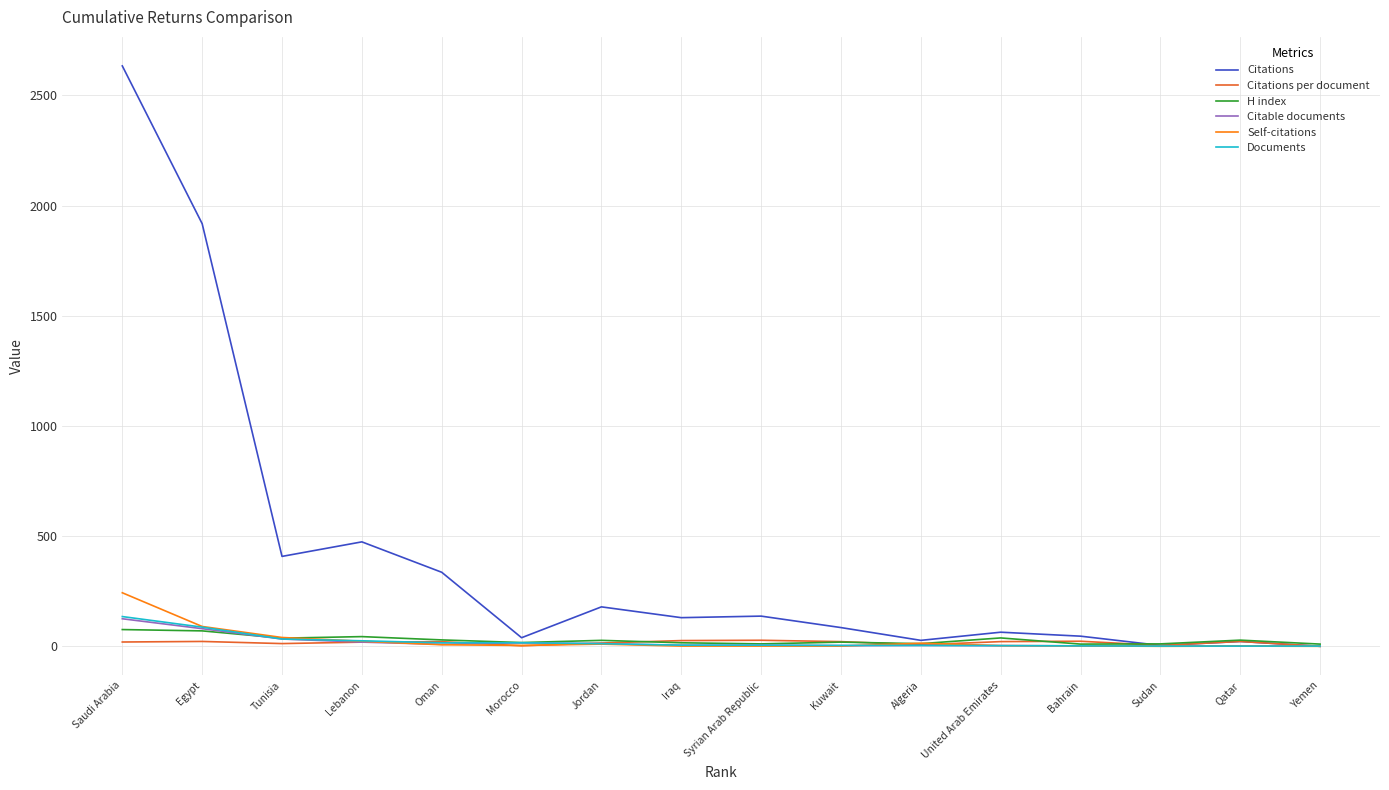

At how many categories does at least one series exceed 1705?

2